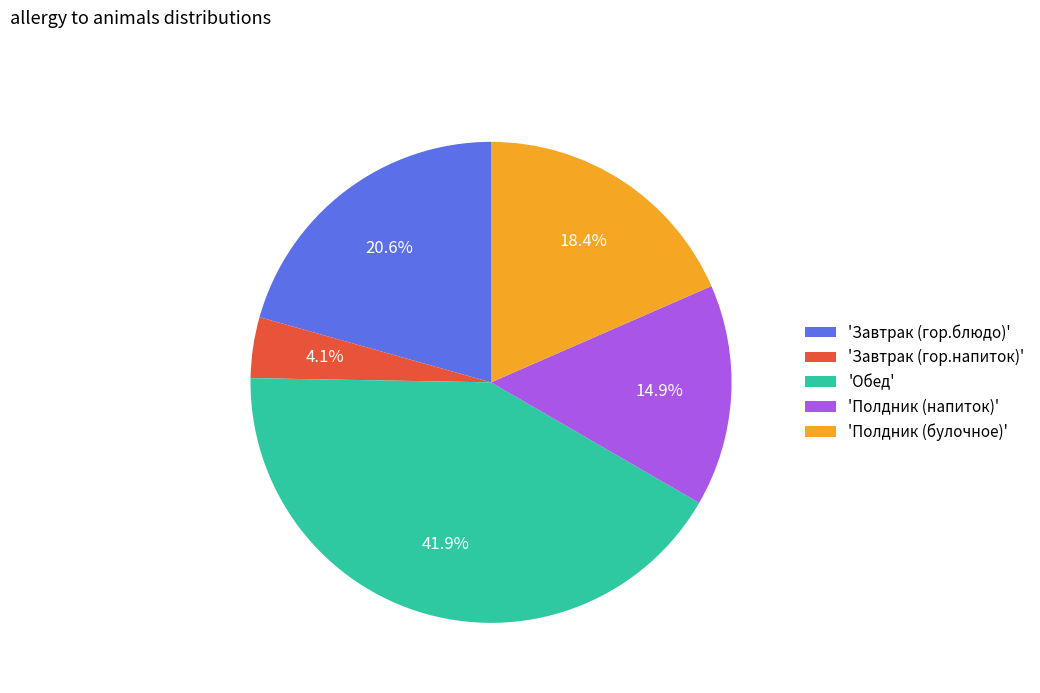

How much of the chart is everything except 'Обед'?

58.1%